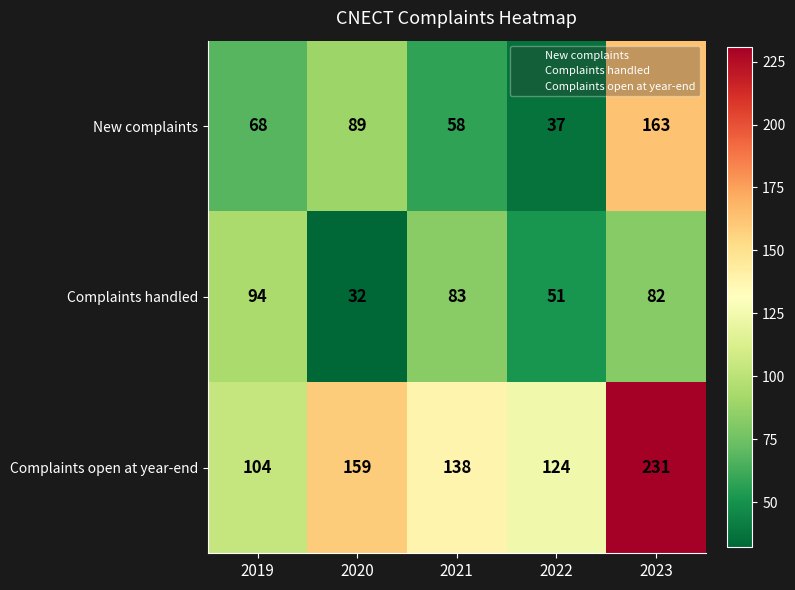

At which category does the chart reach its minimum across all series?

2020